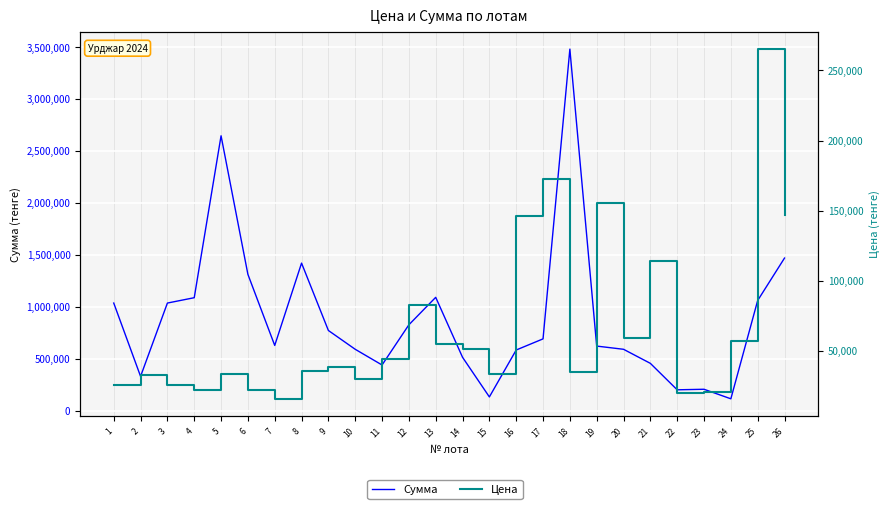

Does the chart display data point markers on the line(s)?

No